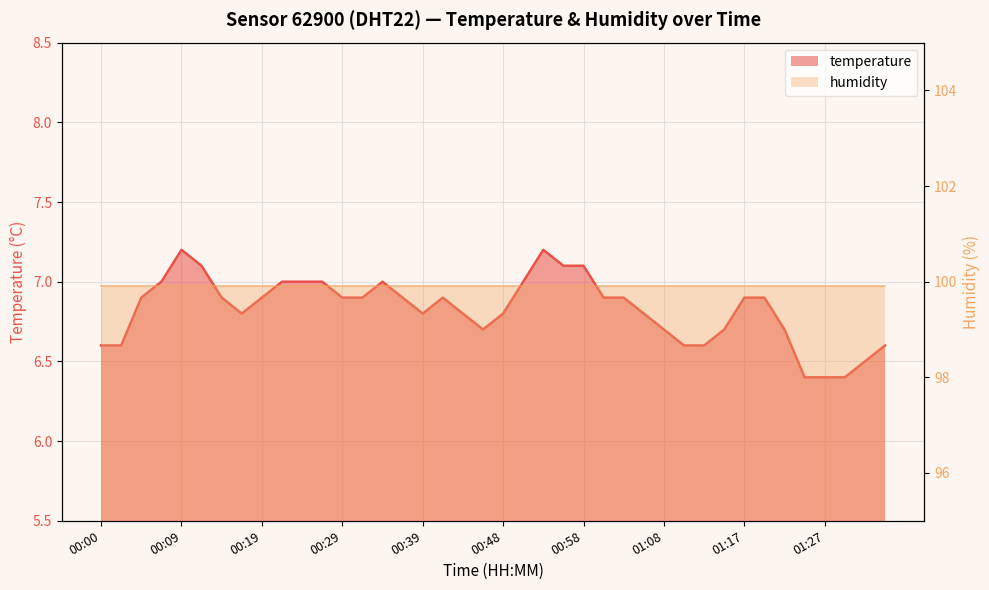

Rank the categories by value from highest to lowest.

00:09, 00:53, 00:12, 00:56, 00:58, 00:07, 00:22, 00:24, 00:26, 00:34, 00:51, 00:04, 00:14, 00:19, 00:29, 00:31, 00:36, 00:41, 01:00, 01:03, 01:17, 01:20, 00:17, 00:39, 00:43, 00:48, 01:05, 00:46, 01:08, 01:15, 01:22, 00:00, 00:02, 01:10, 01:13, 01:34, 01:32, 01:25, 01:27, 01:30